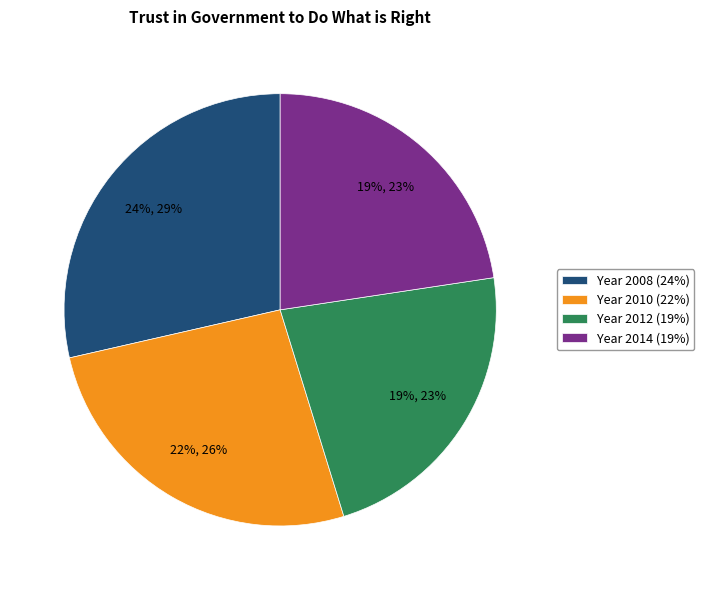

What percentage is the 2014 slice, to the nearest percent?

23%